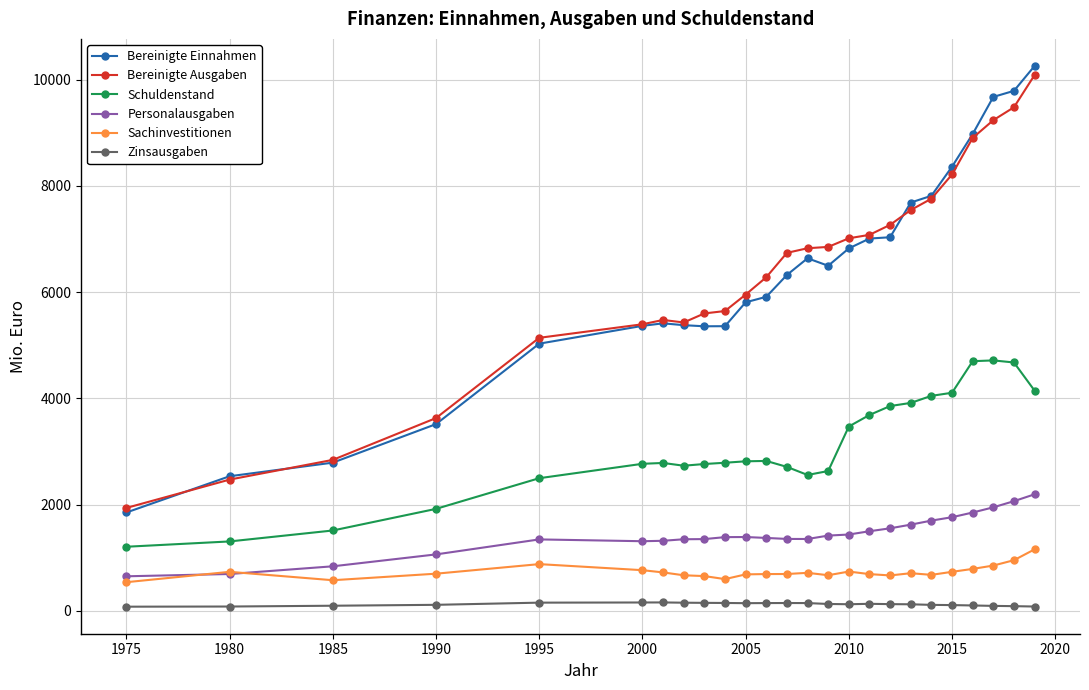

Does the chart display data point markers on the line(s)?

Yes